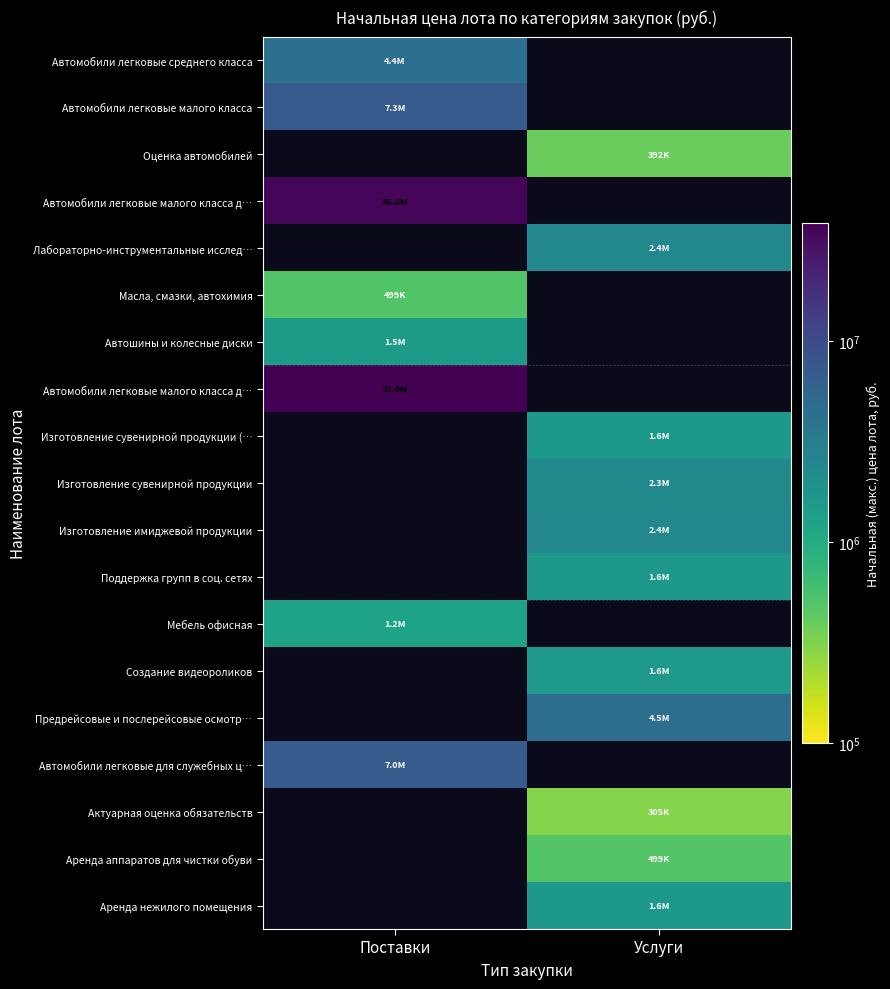

What is the maximum value shown in the chart?

38981250.0